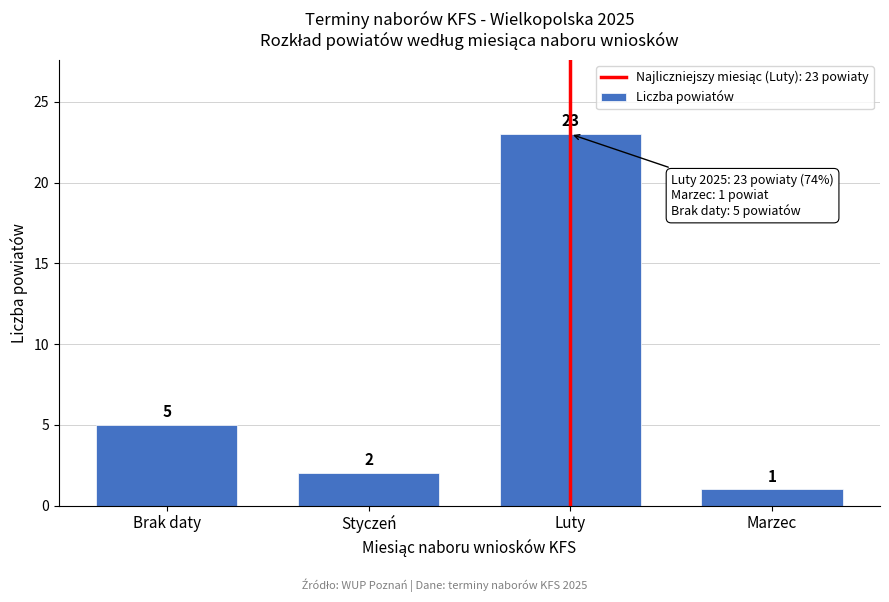

Reading left to right, transcribe all the data shown in this chart.

Brak daty=5	Styczeń=2	Luty=23	Marzec=1